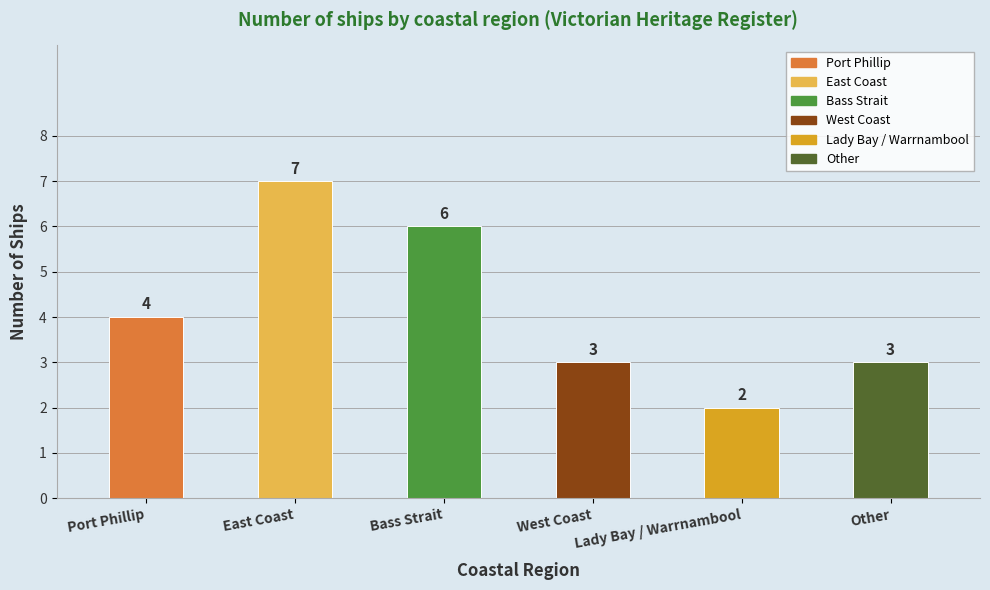

How many values are between 3 and 6?

4